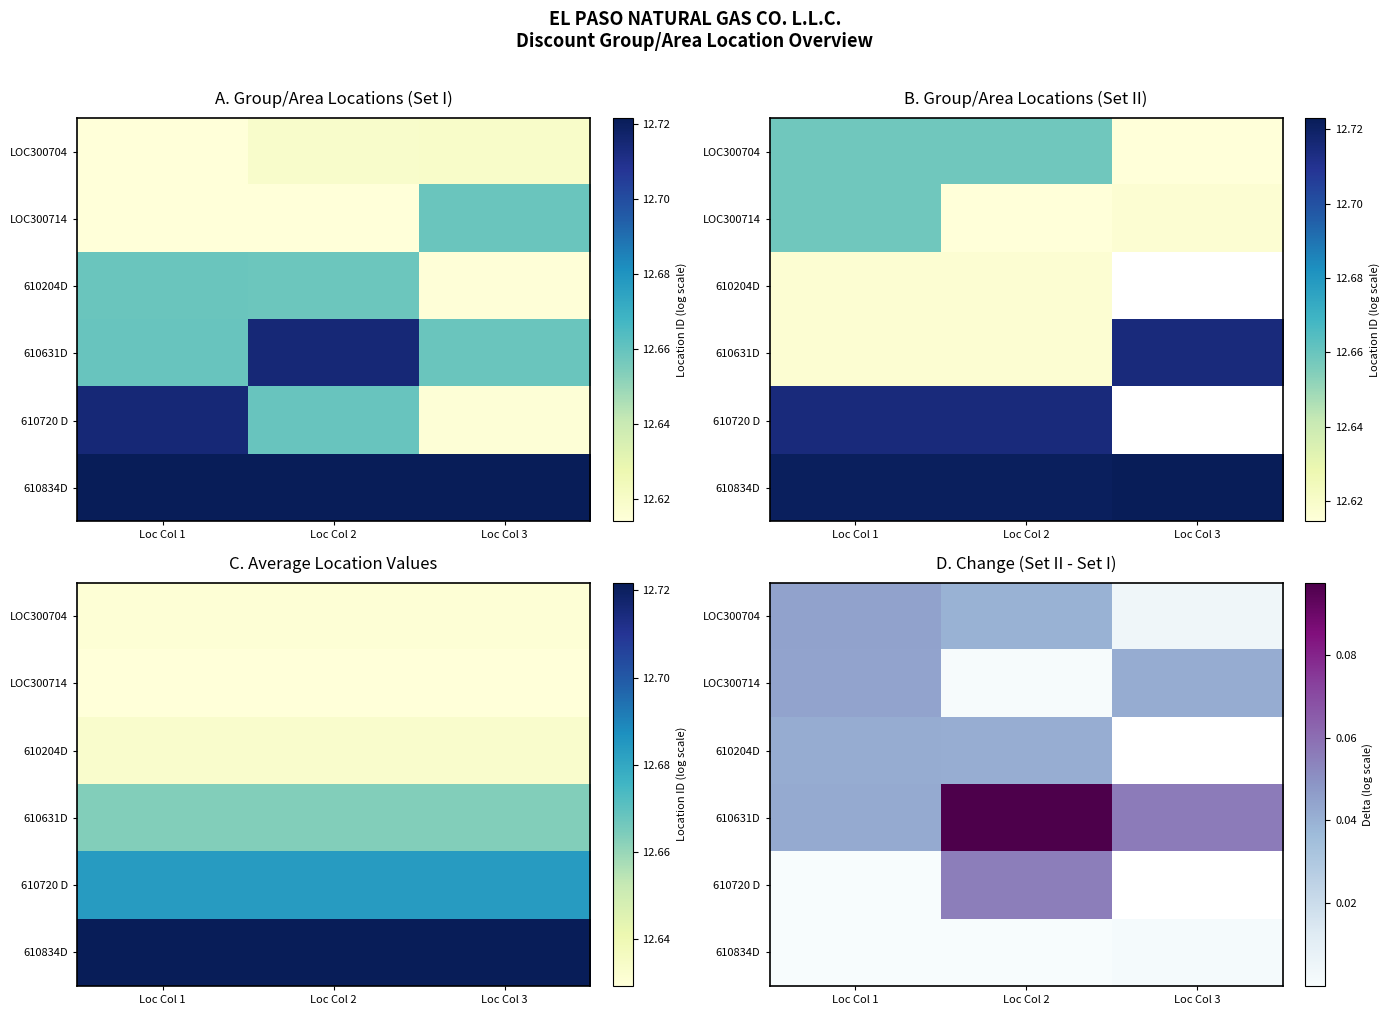

At which label is 610631D closest to 0?

Loc Col 1